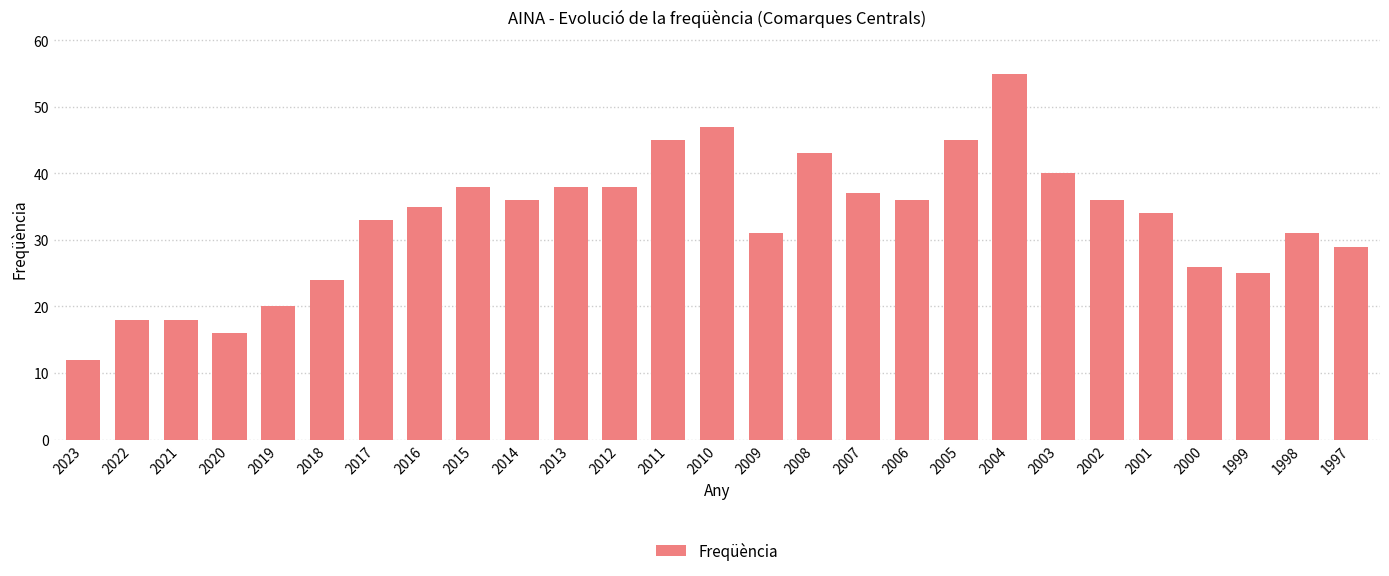

True or false: the data shows 26 at 2000.

True